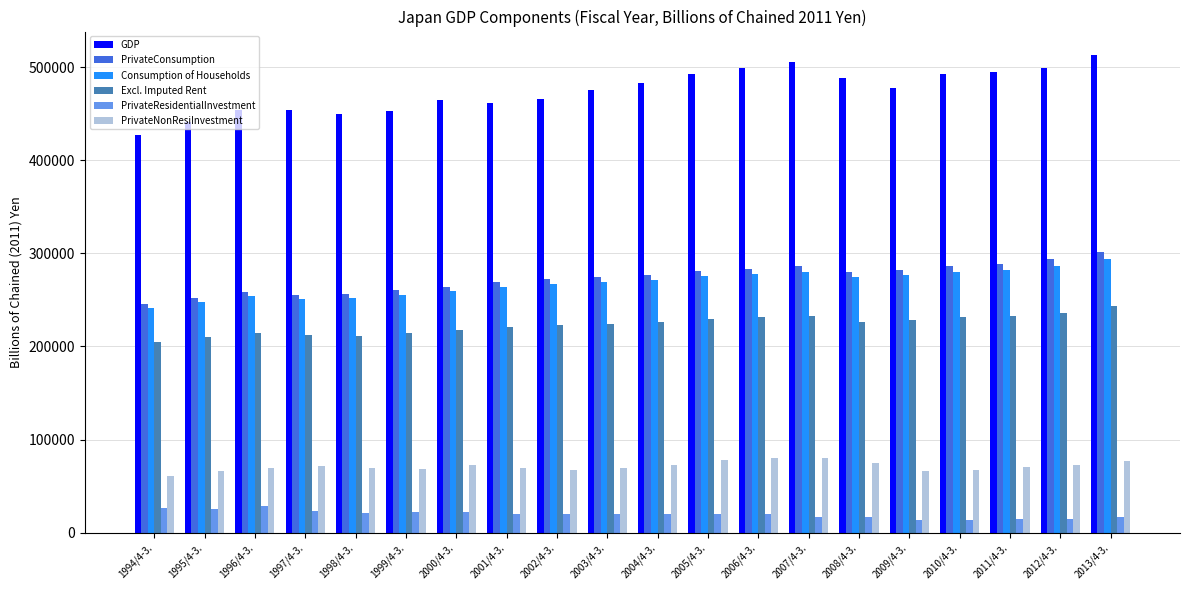

What is the maximum value shown in the chart?

512522.5